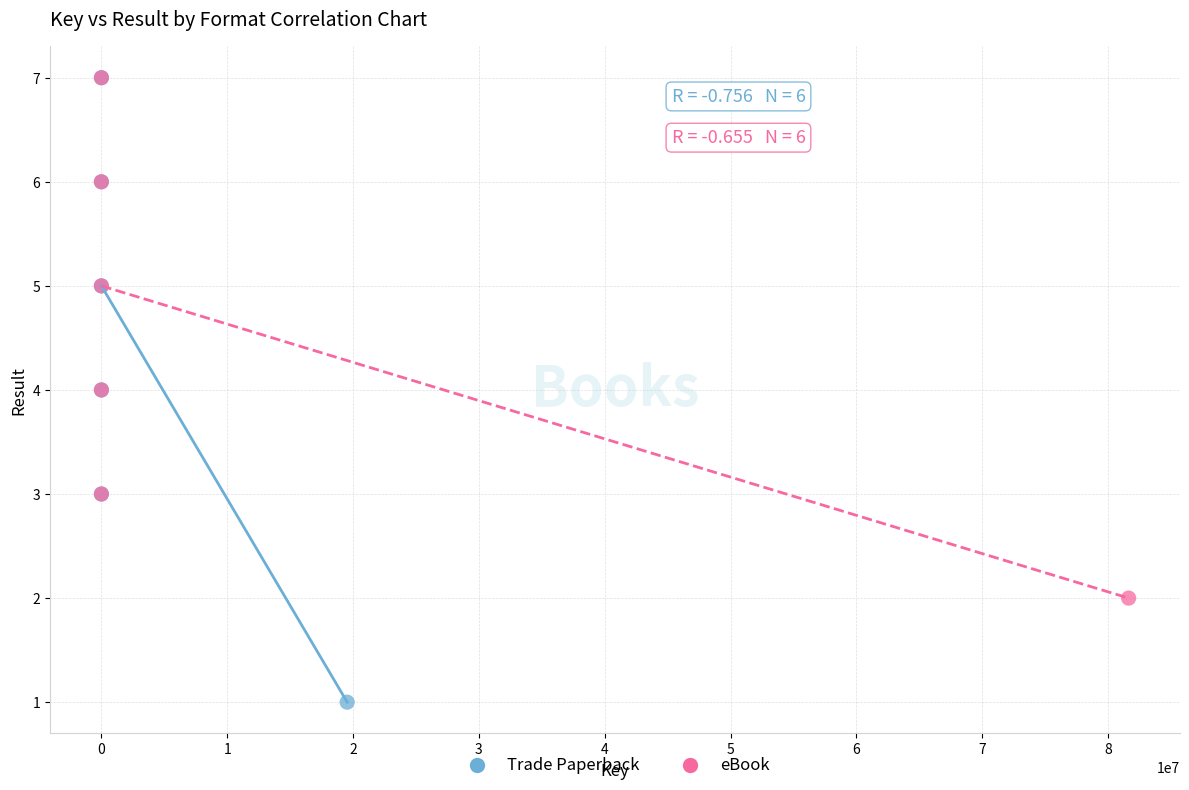

Which series has the widest spread of Y values?

Trade Paperback